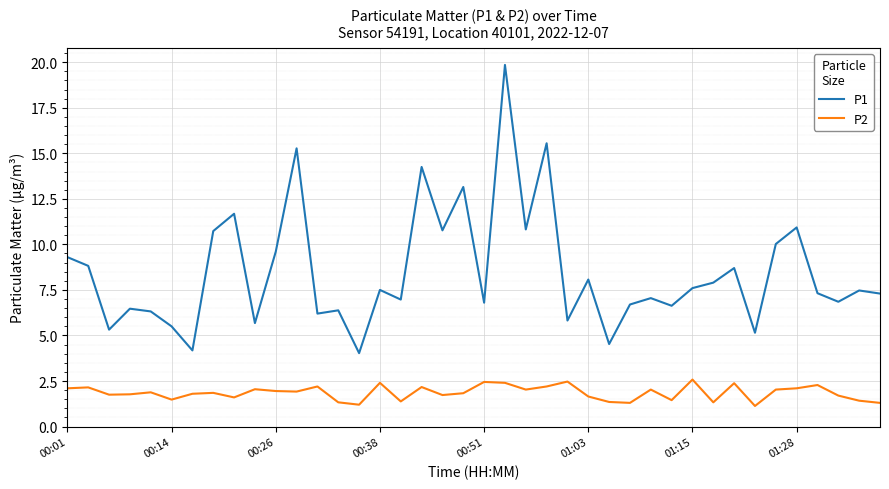

Which series has the largest range (max minus min)?

P1